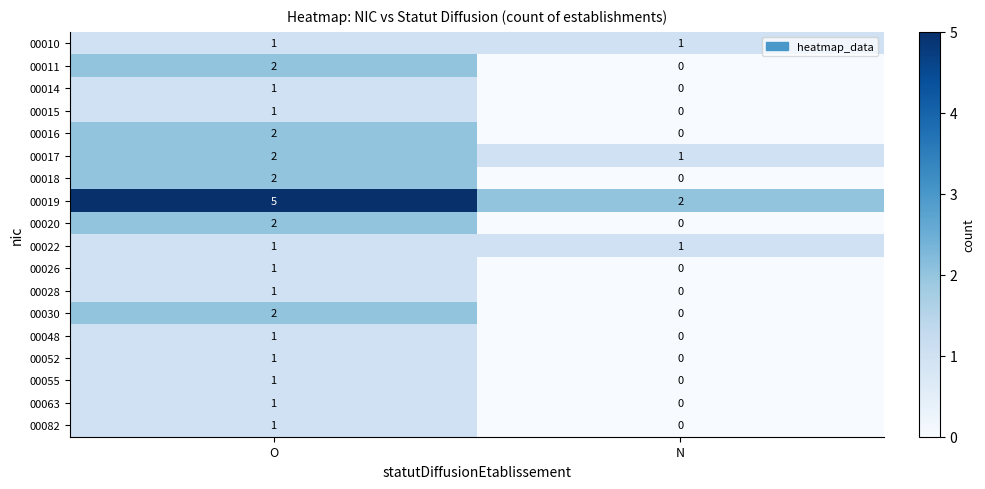

At which category is the sum across all series the highest?

O